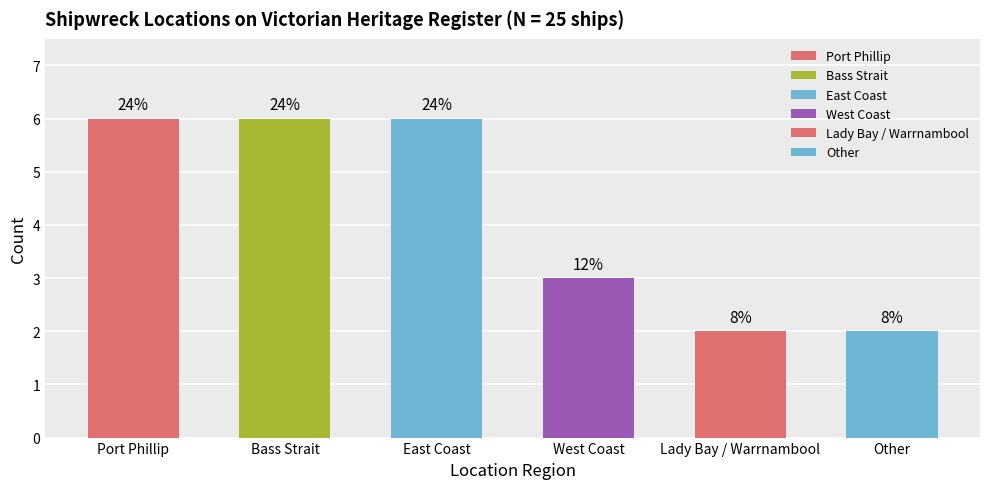

What is the difference between the maximum and minimum values?

4